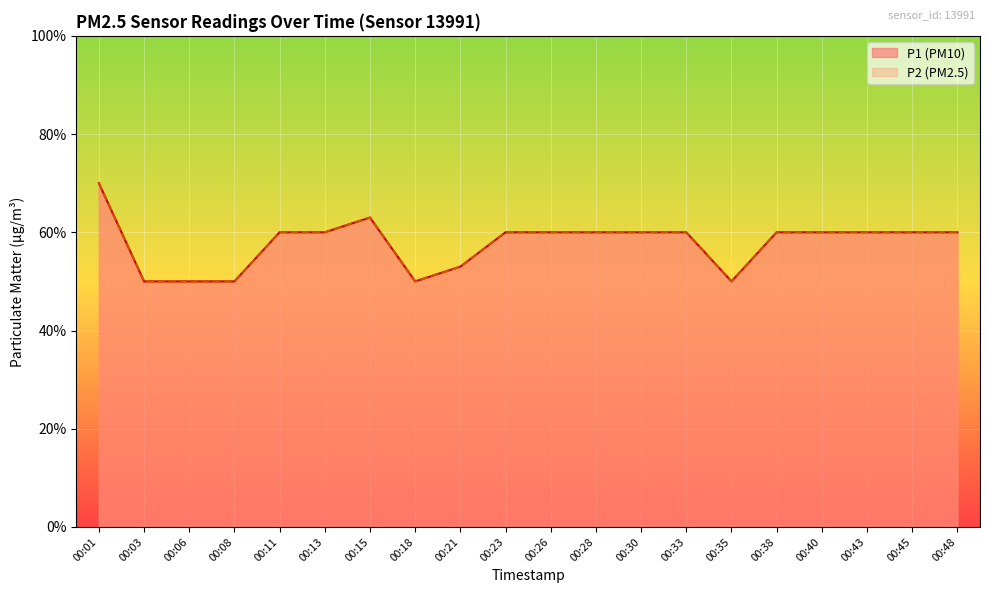

Is it true that P1 equals 0.2 at 00:28?

False